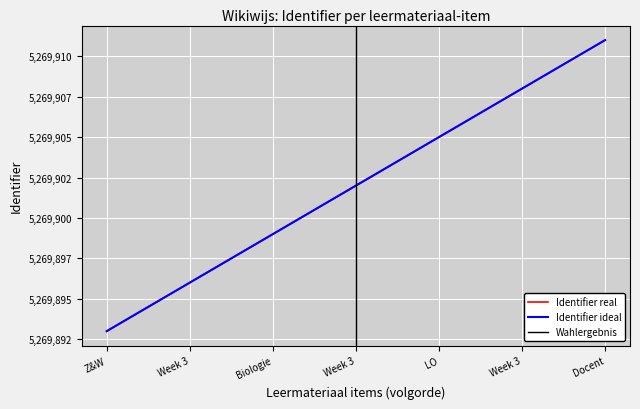

True or false: Sitze real and Sitze ideal cross at least once.

False